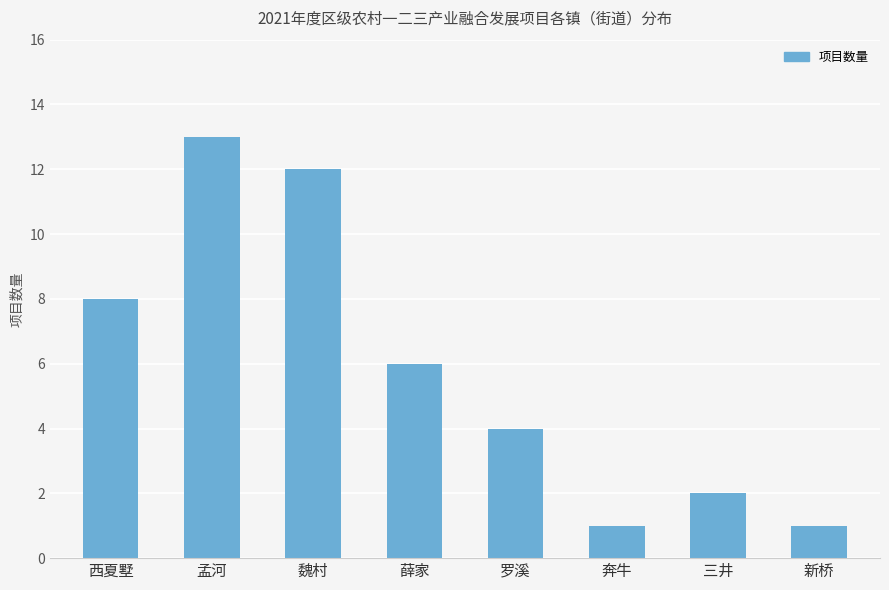

Reading left to right, what are all the values shown in this chart?

西夏墅=8	孟河=13	魏村=12	薛家=6	罗溪=4	奔牛=1	三井=2	新桥=1